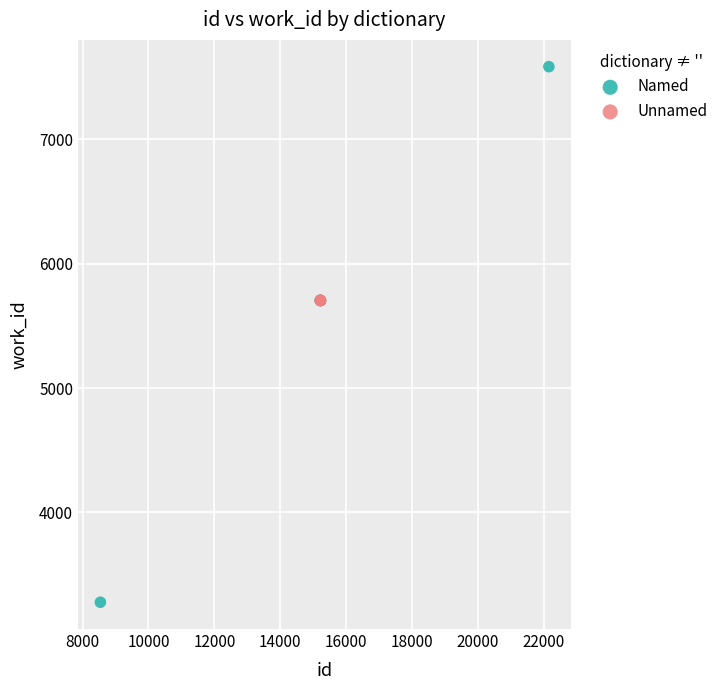

Which series contains the highest Y value?

Named